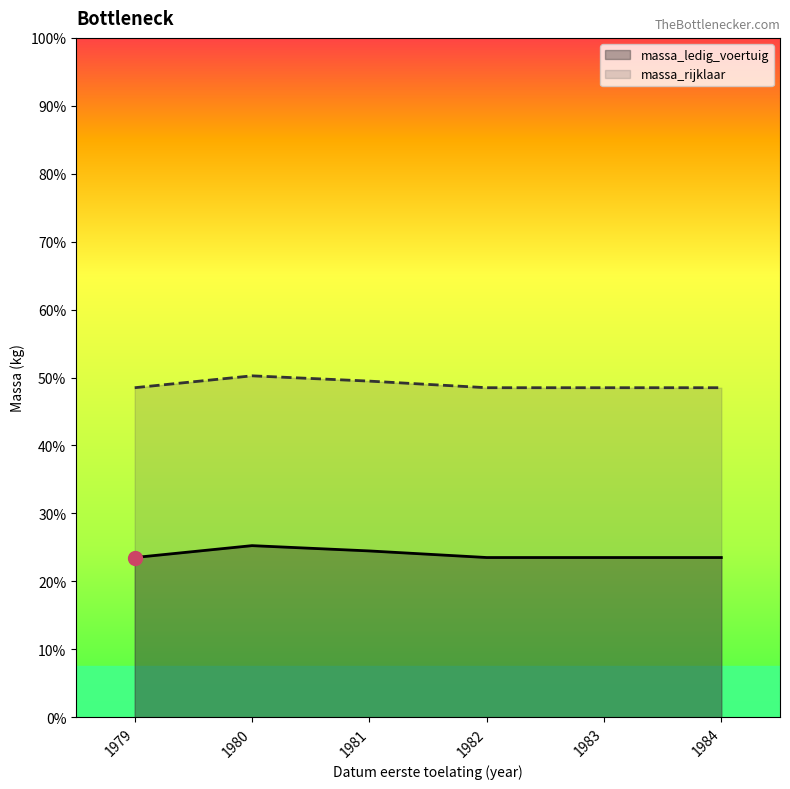

How many lines are shown in the chart?

2